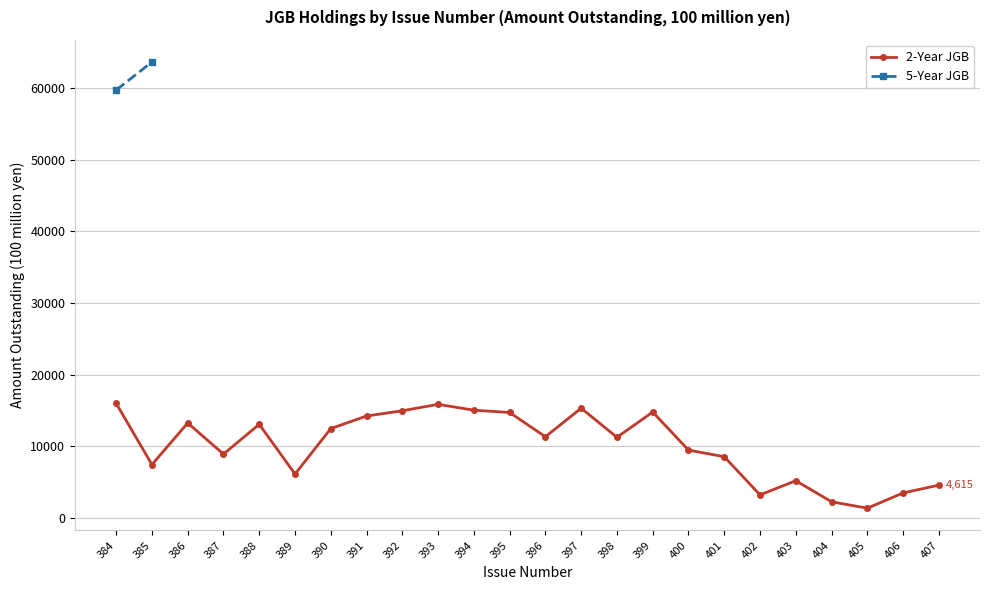

True or false: 2-Year JGB has more than 1 interior local peaks.

True